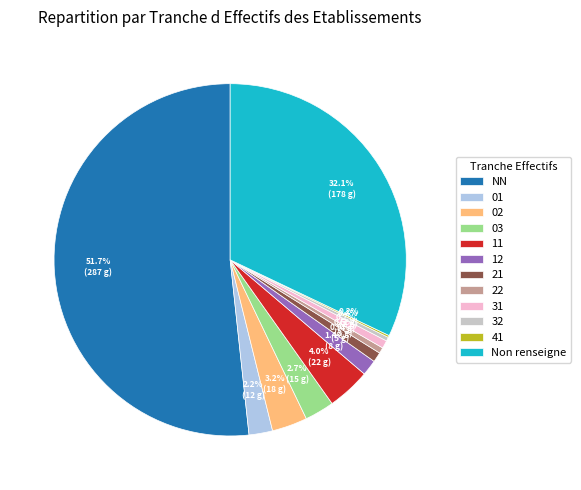

What is the largest slice in the pie chart?

NN